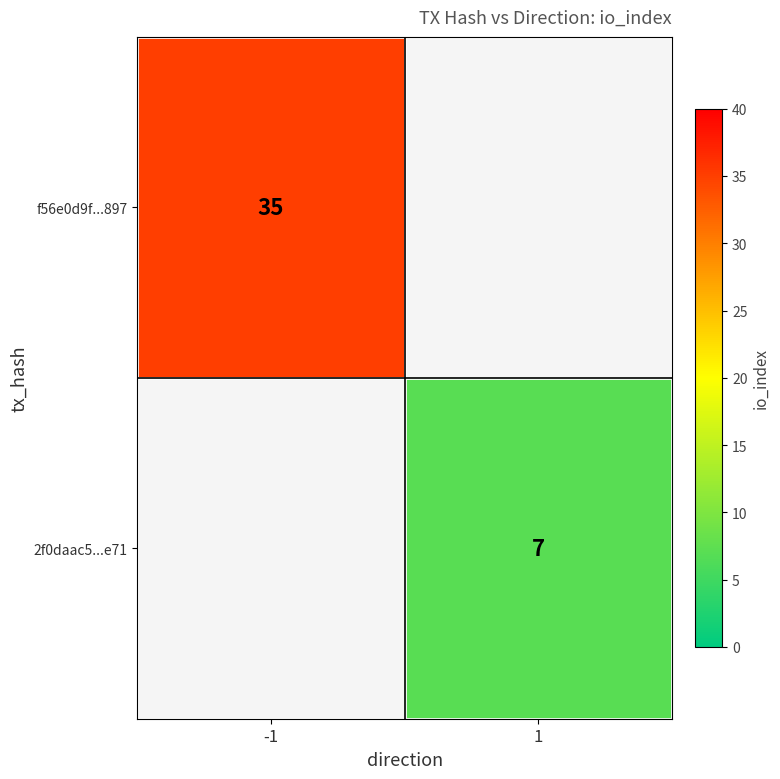

Is the value of f56e0d9f...897 at -1 greater than the value of 2f0daac5...e71 at 1?

Yes